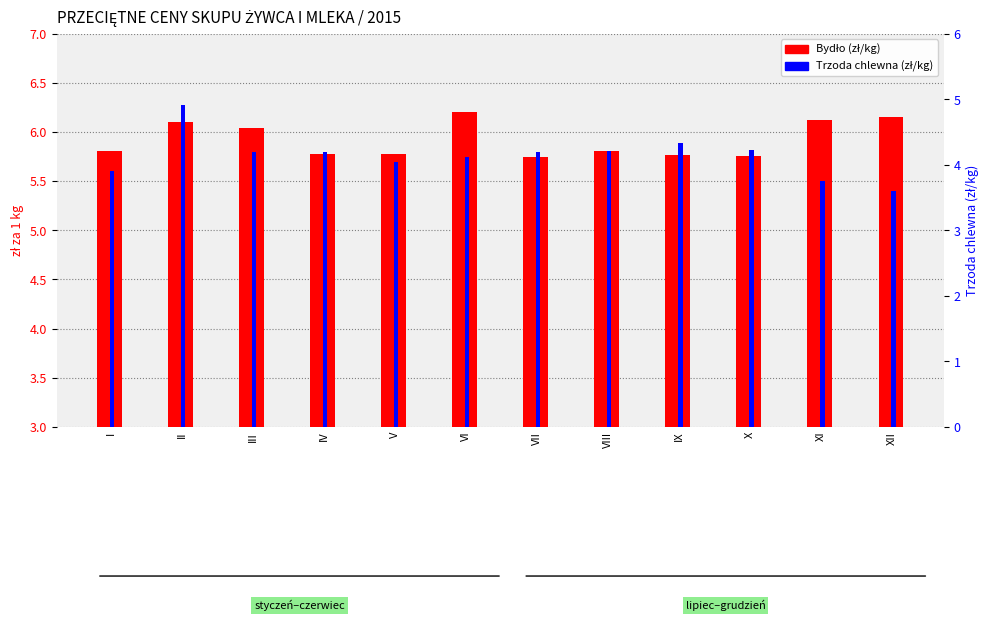

What is the difference between the highest and lowest values at II?

1.2